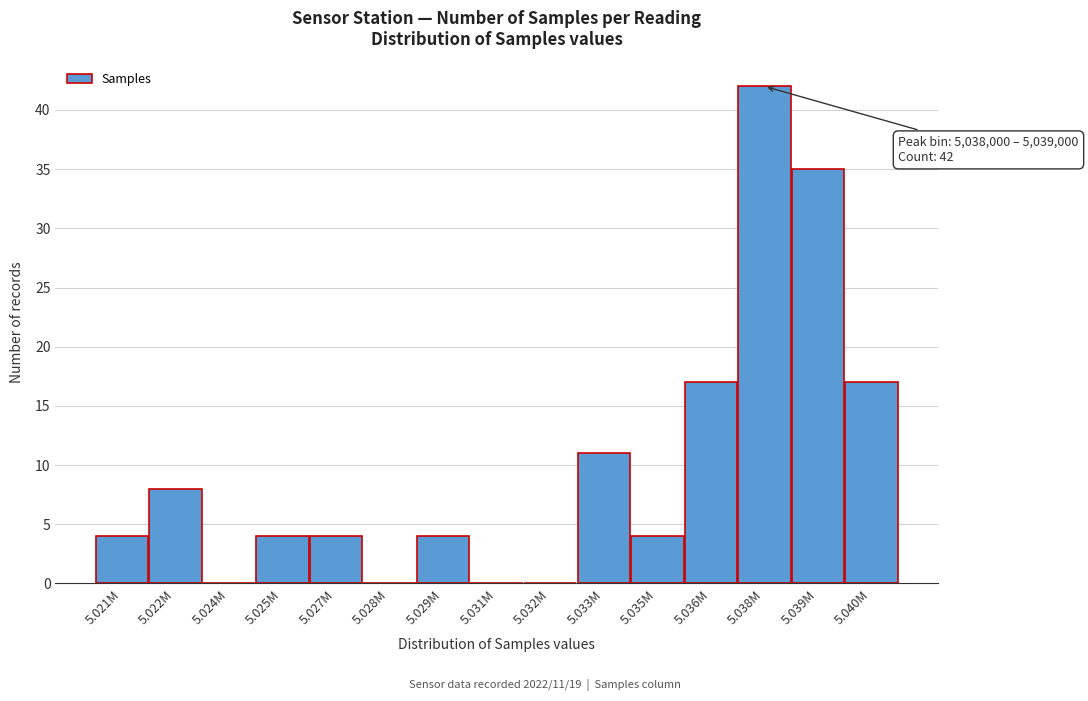

Reading left to right, extract all data points from this chart.

5.021M=4	5.022M=8	5.024M=0	5.025M=4	5.027M=4	5.028M=0	5.029M=4	5.031M=0	5.032M=0	5.033M=11	5.035M=4	5.036M=17	5.038M=42	5.039M=35	5.040M=17